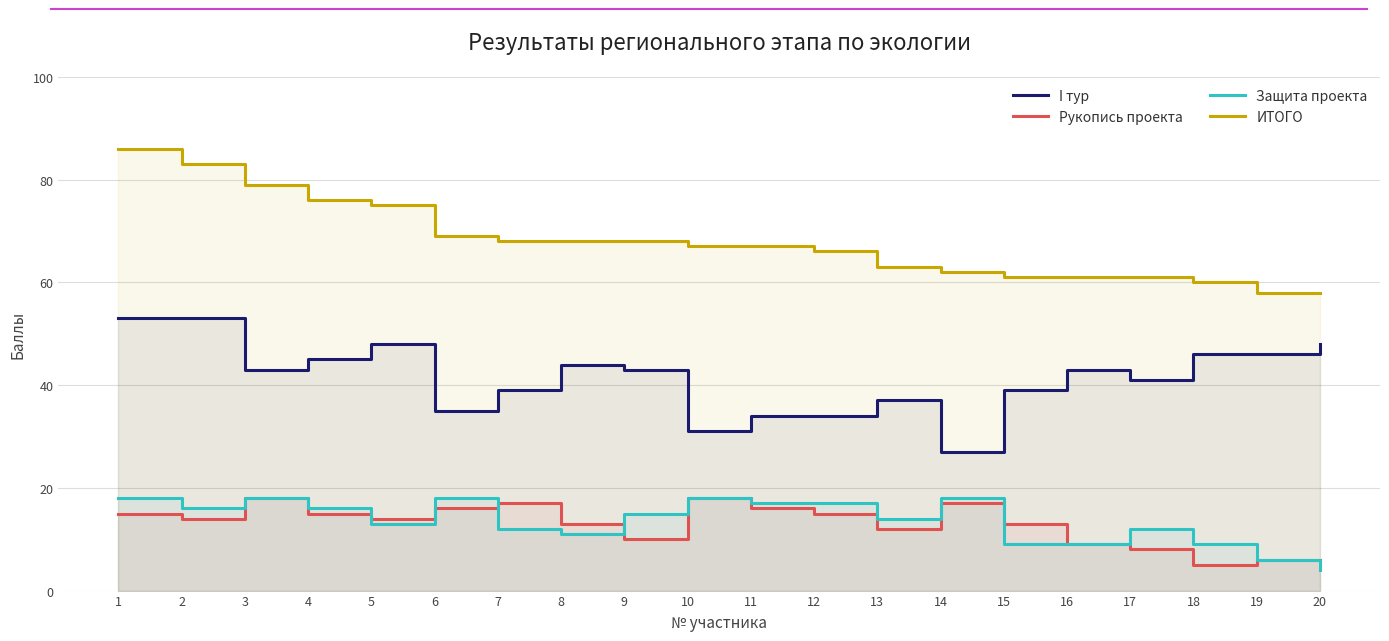

What is the total value across all series at 20?

116